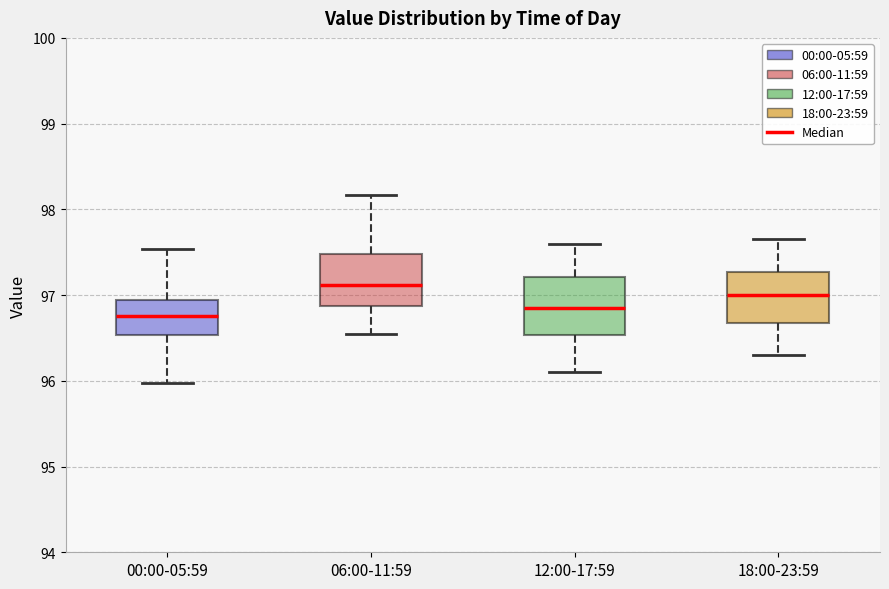

Reading left to right, read every box against the y-axis: the position of its median line, the range the box covers, and the ends of its whiskers. The values are not printed on the chart, so give them approximately, as read against the axis.

00:00-05:59: median 96.8, box 96.5 to 96.9, whiskers 96.0 to 97.5
06:00-11:59: median 97.1, box 96.9 to 97.5, whiskers 96.6 to 98.2
12:00-17:59: median 96.9, box 96.5 to 97.2, whiskers 96.1 to 97.6
18:00-23:59: median 97.0, box 96.7 to 97.3, whiskers 96.3 to 97.7